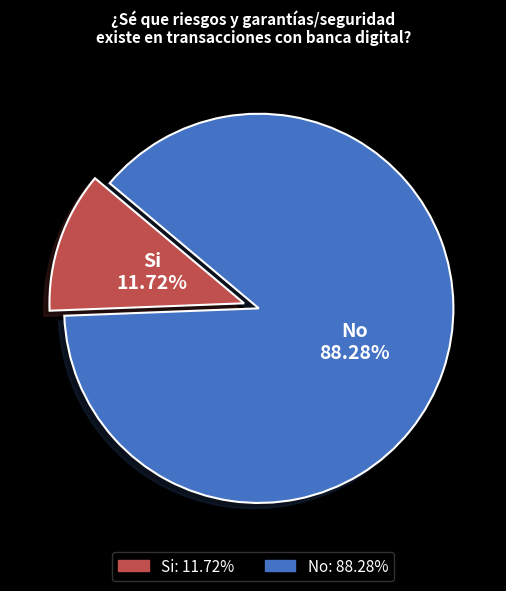

Which has a higher value, Si or No?

No